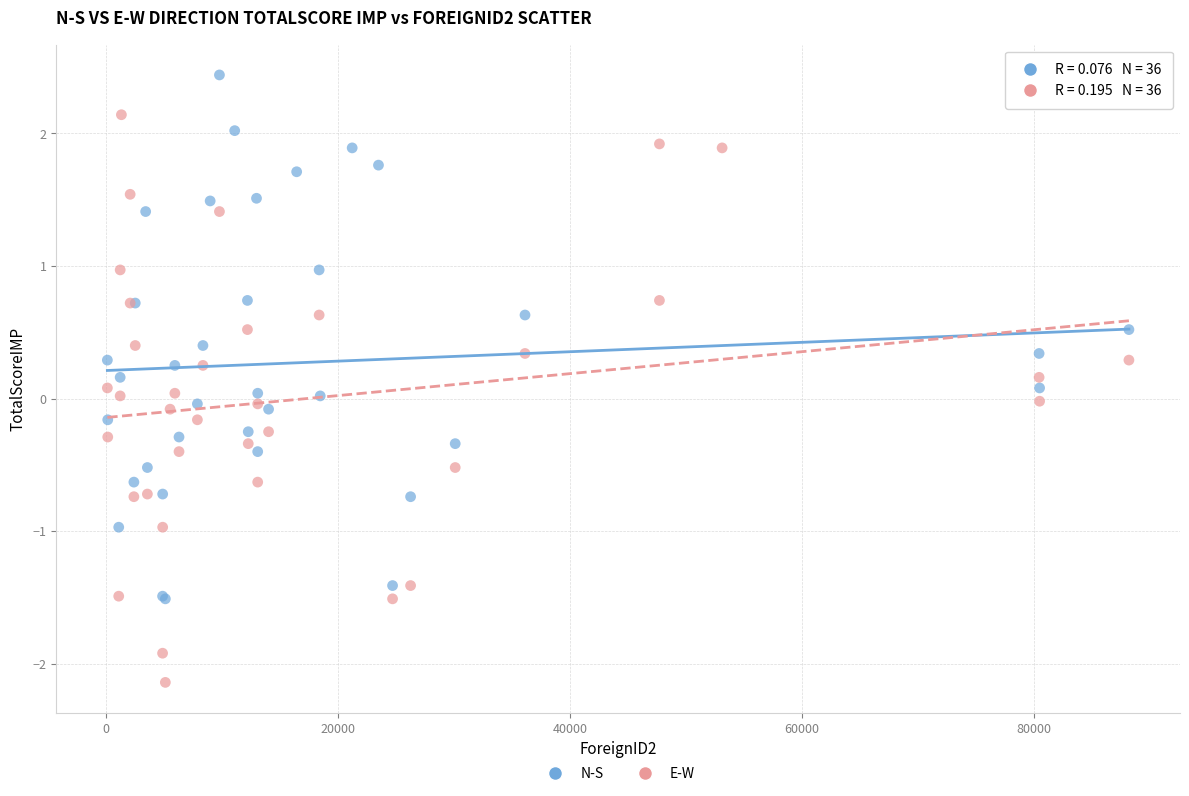

Which series has the widest spread of Y values?

E-W